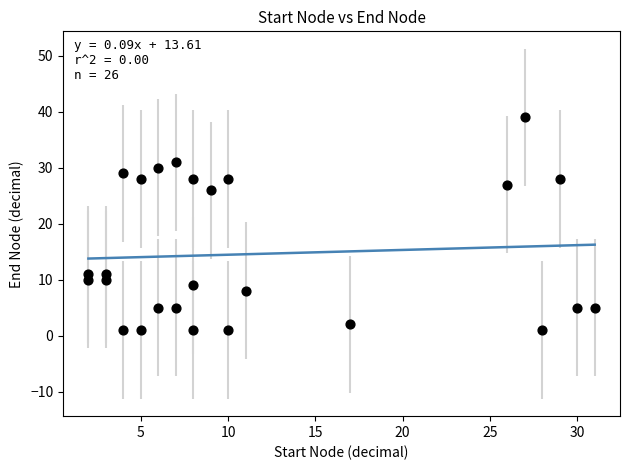

What is the range of X values (max minus min)?

29